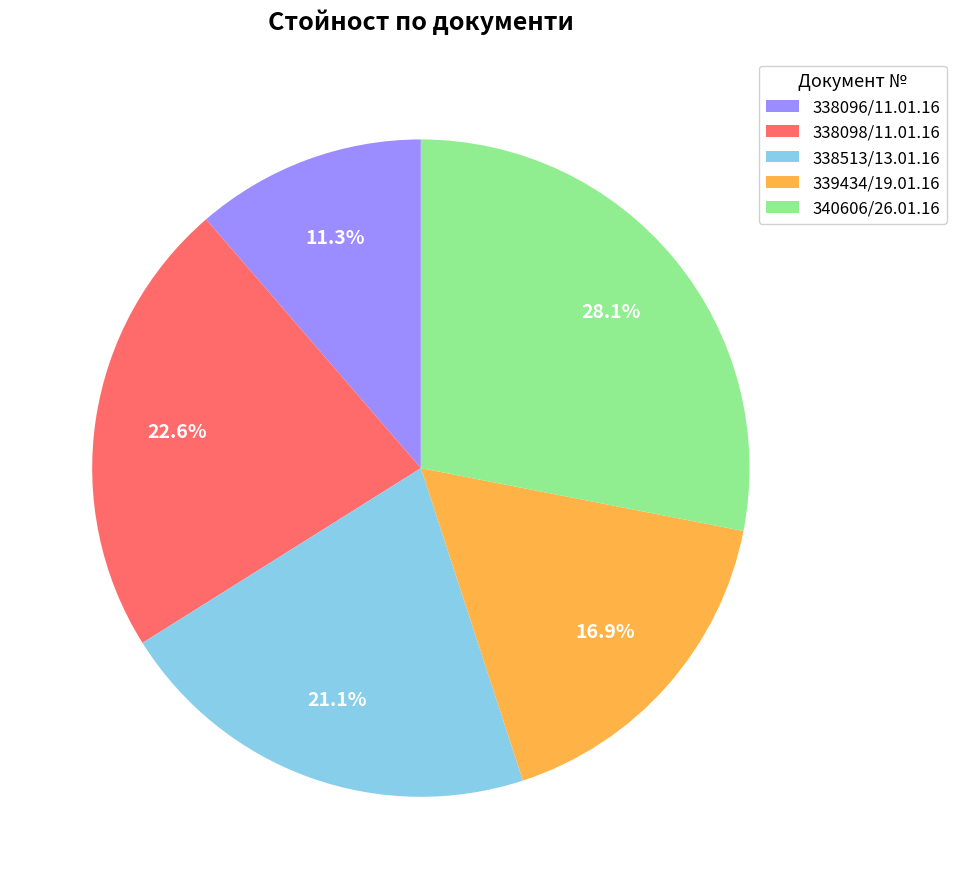

Do 338096/11.01.16 and 340606/26.01.16 together represent more than half of the pie?

No